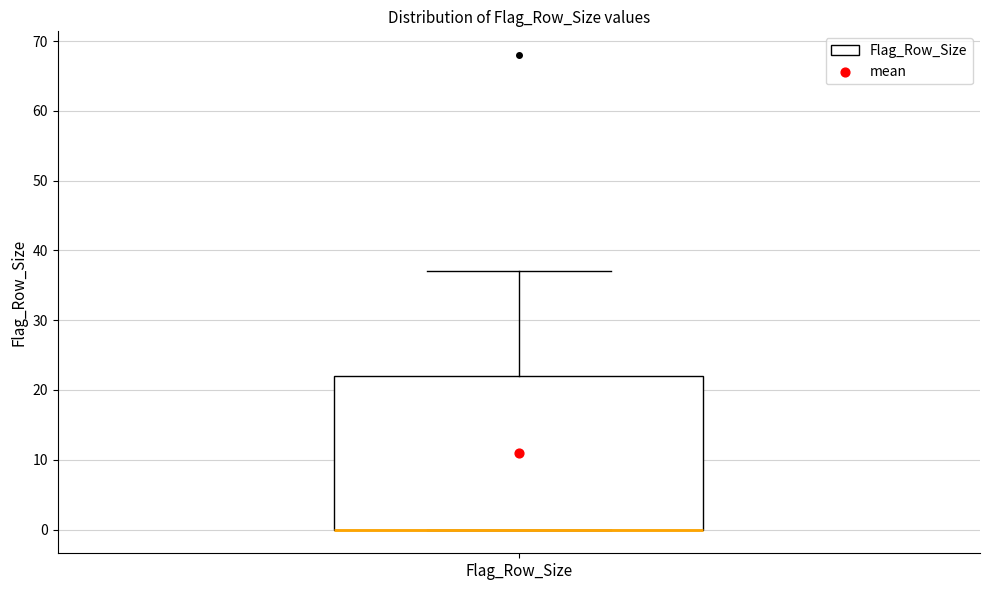

Transcribe this box plot: give where the median line is, the range the box spans, and where the two whiskers end, as read against the y-axis. The values are not printed on the chart, so give them approximately, as read against the axis.

median 0 (drawn on the box's lower edge), box 0 to 22, whiskers 0 to 37